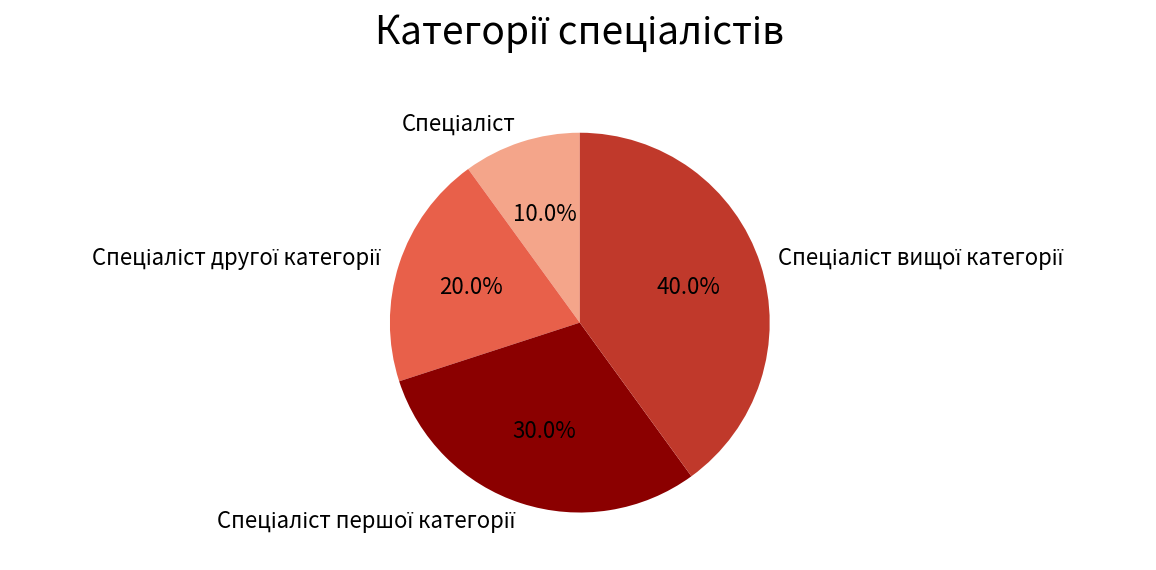

Is there any slice that represents more than half of the pie?

No